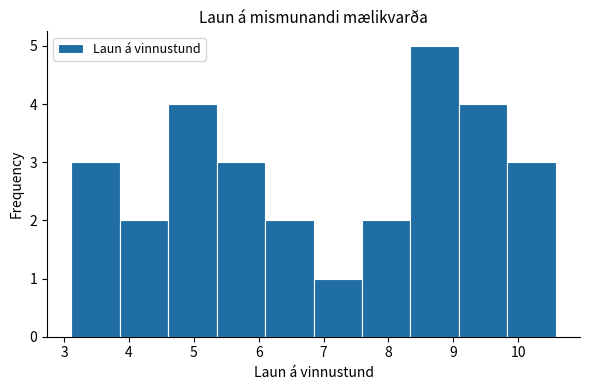

Which range on the x-axis has the tallest bar?

8.3 to 9.1